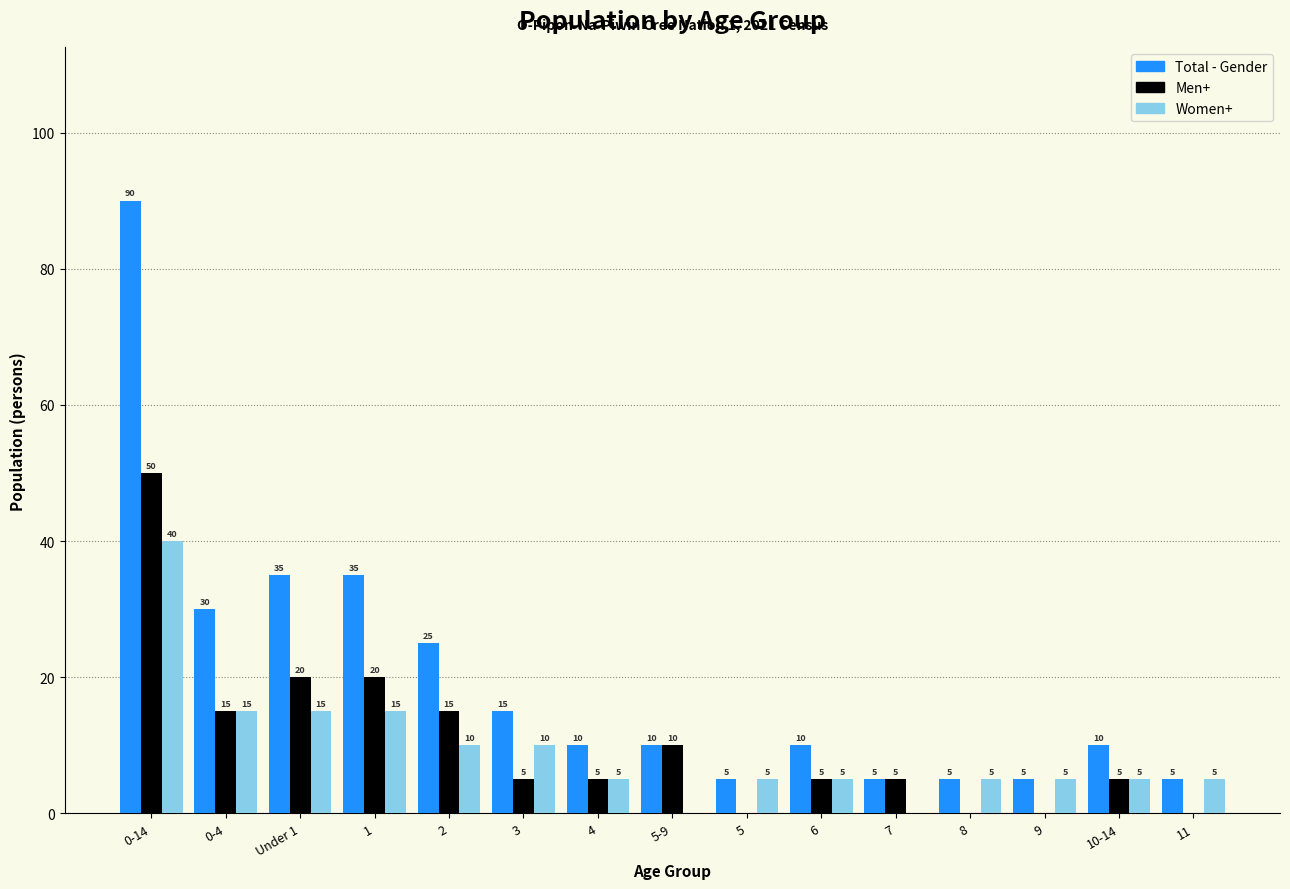

Reading left to right, what are all the values shown in this chart?

Total - Gender: 0-14=90	0-4=30	Under 1=35	1=35	2=25	3=15	4=10	5-9=10	5=5	6=10	7=5	8=5	9=5	10-14=10	11=5
Men+: 0-14=50	0-4=15	Under 1=20	1=20	2=15	3=5	4=5	5-9=10	5=0	6=5	7=5	8=0	9=0	10-14=5	11=0
Women+: 0-14=40	0-4=15	Under 1=15	1=15	2=10	3=10	4=5	5-9=0	5=5	6=5	7=0	8=5	9=5	10-14=5	11=5